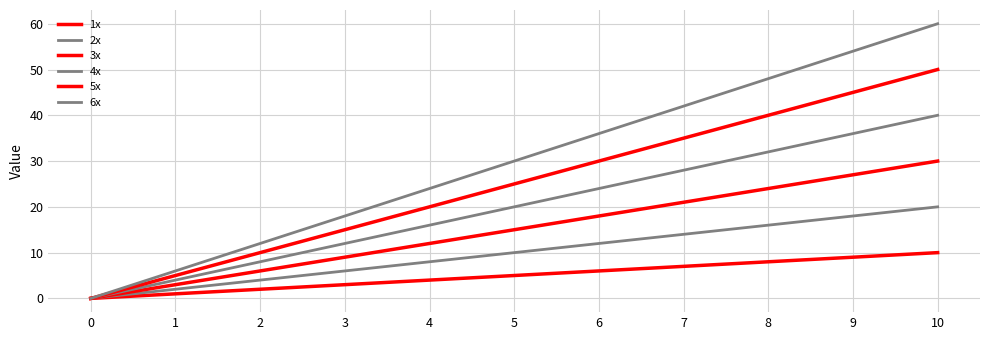

Is this an area chart (filled region under the line)?

No